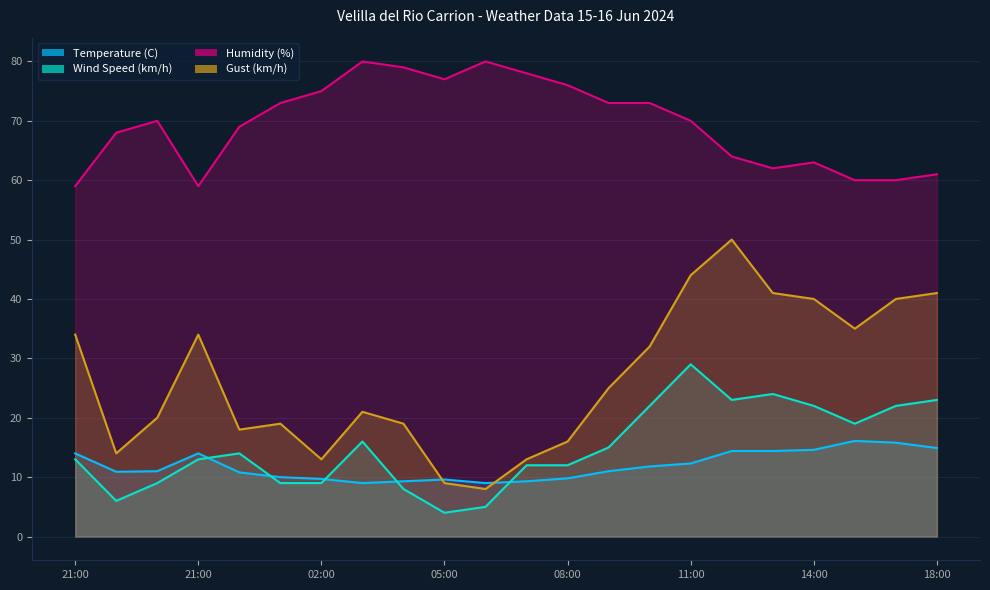

At which category is the sum across all series the highest?

11:00